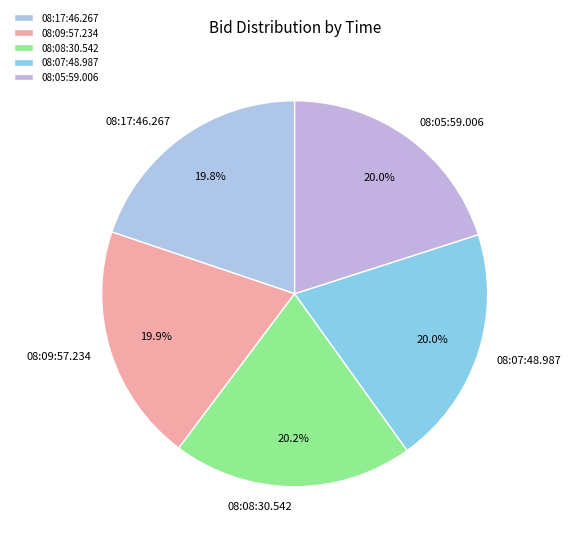

How many segments does this pie chart have?

5